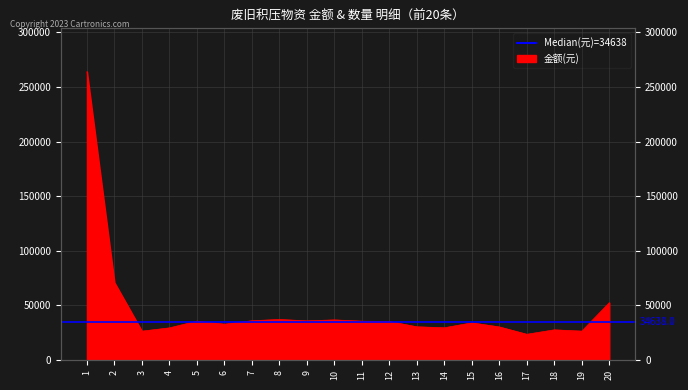

Reading right to left, transcribe all the data shown in this chart.

20=52500.0	19=26440.8	18=27627.6	17=23570.4	16=30299.2	15=34030.8	14=29532.0	13=30415.2	12=35245.2	11=35576.4	10=36735.6	9=35852.4	8=37122.0	7=35962.8	6=32816.4	5=35604.0	4=29421.6	3=26440.8	2=71000.0	1=264000.0